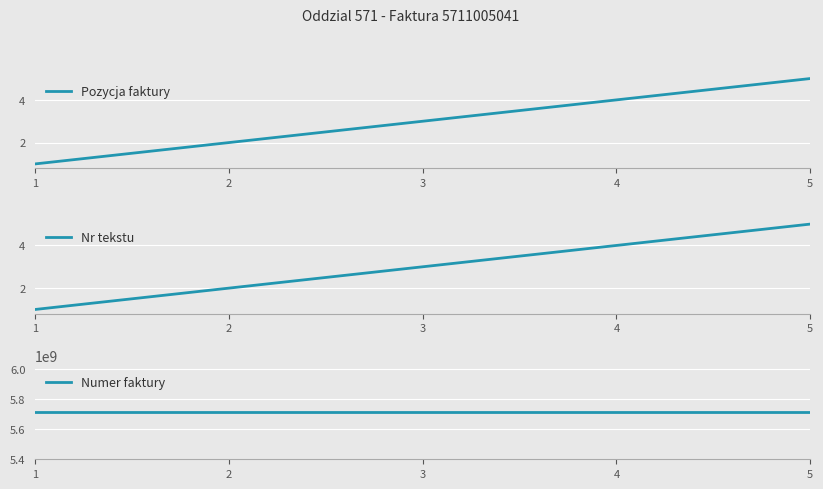

What is the lowest value of the Pozycja faktury series?

1